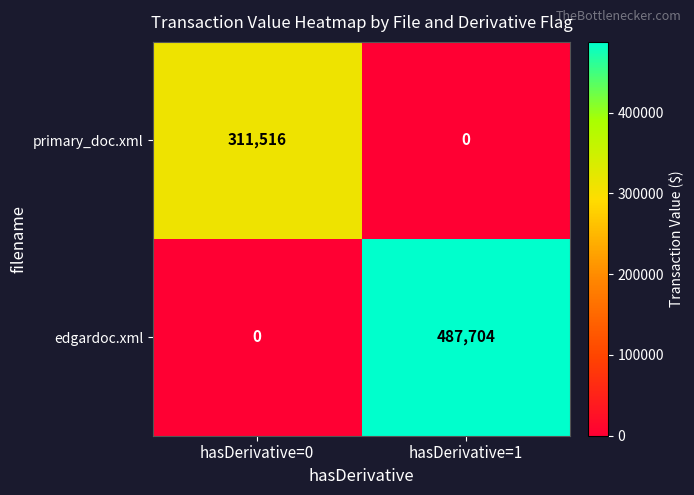

Is it true that edgardoc.xml equals 251470 at hasDerivative=0?

False